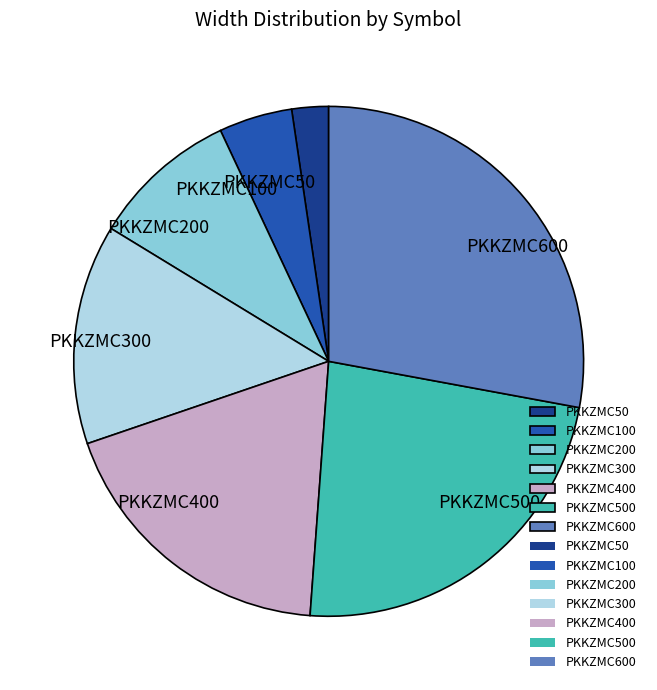

True or false: PKKZMC400 accounts for 19% of the total.

True